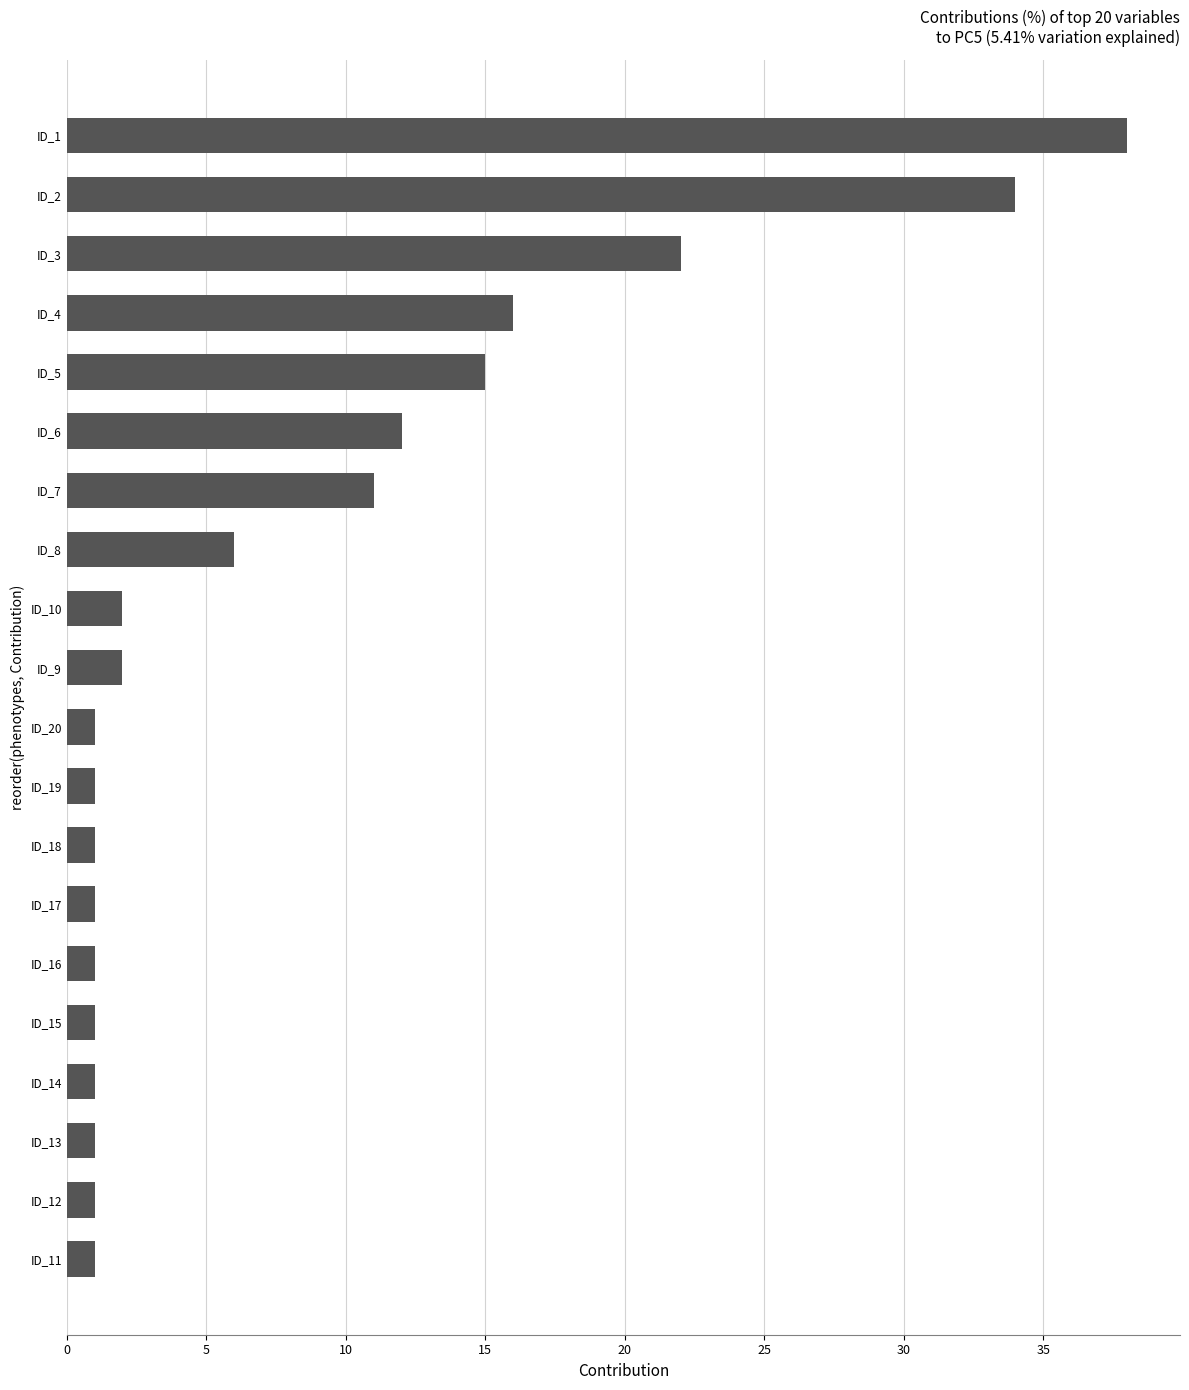

What is the ratio of the value at ID_4 to the value at ID_15?

16.0